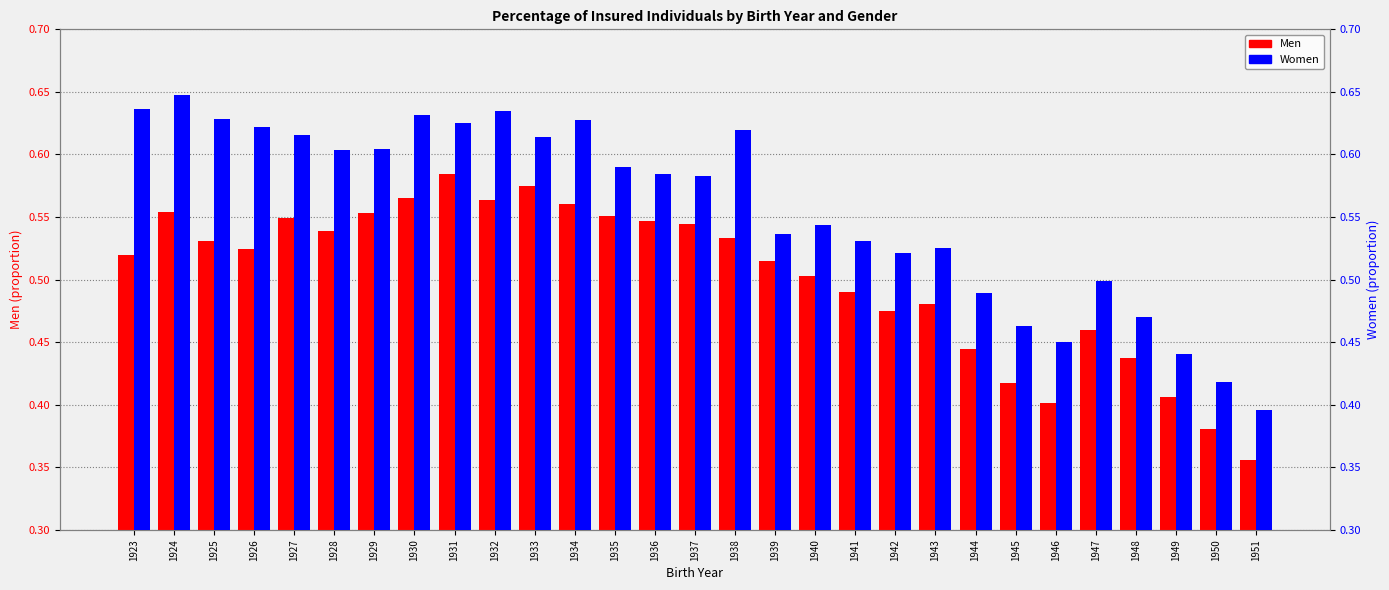

Reading left to right, list all the values displayed in this chart.

Men: 1923=0.5	1924=0.6	1925=0.5	1926=0.5	1927=0.5	1928=0.5	1929=0.6	1930=0.6	1931=0.6	1932=0.6	1933=0.6	1934=0.6	1935=0.6	1936=0.5	1937=0.5	1938=0.5	1939=0.5	1940=0.5	1941=0.5	1942=0.5	1943=0.5	1944=0.4	1945=0.4	1946=0.4	1947=0.5	1948=0.4	1949=0.4	1950=0.4	1951=0.4
Women: 1923=0.6	1924=0.6	1925=0.6	1926=0.6	1927=0.6	1928=0.6	1929=0.6	1930=0.6	1931=0.6	1932=0.6	1933=0.6	1934=0.6	1935=0.6	1936=0.6	1937=0.6	1938=0.6	1939=0.5	1940=0.5	1941=0.5	1942=0.5	1943=0.5	1944=0.5	1945=0.5	1946=0.5	1947=0.5	1948=0.5	1949=0.4	1950=0.4	1951=0.4